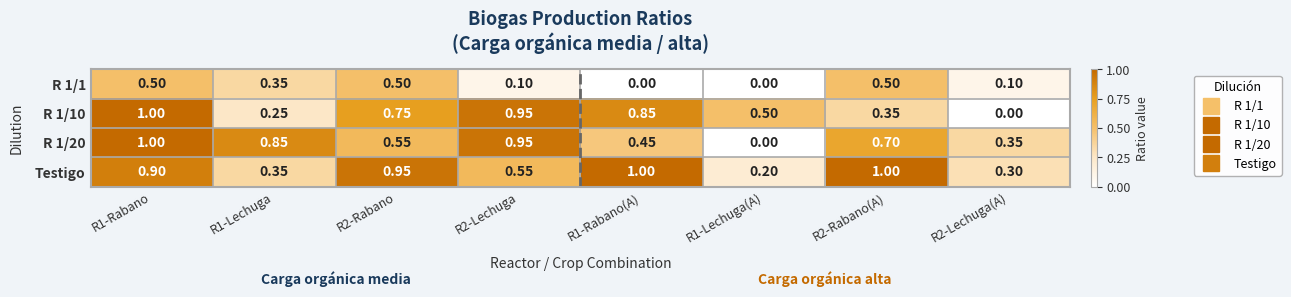

What is the total value across all series at R1-Lechuga(A)?

0.7